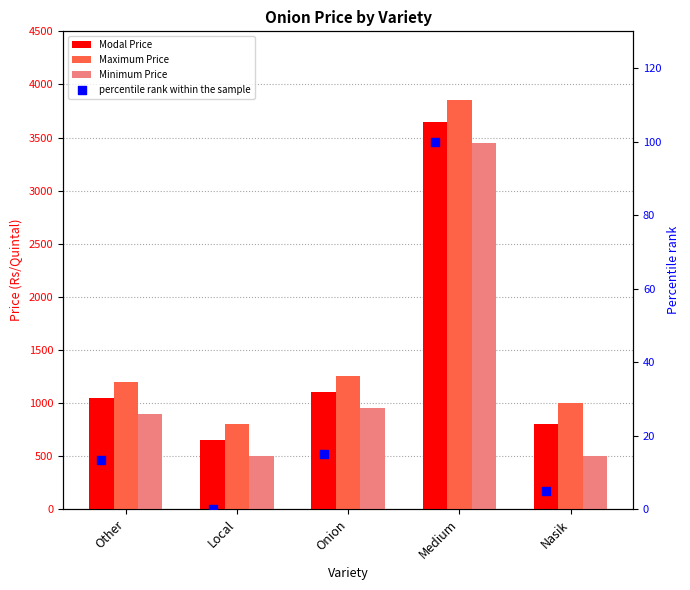

Which series reaches the minimum Y coordinate?

percentile rank within the sample